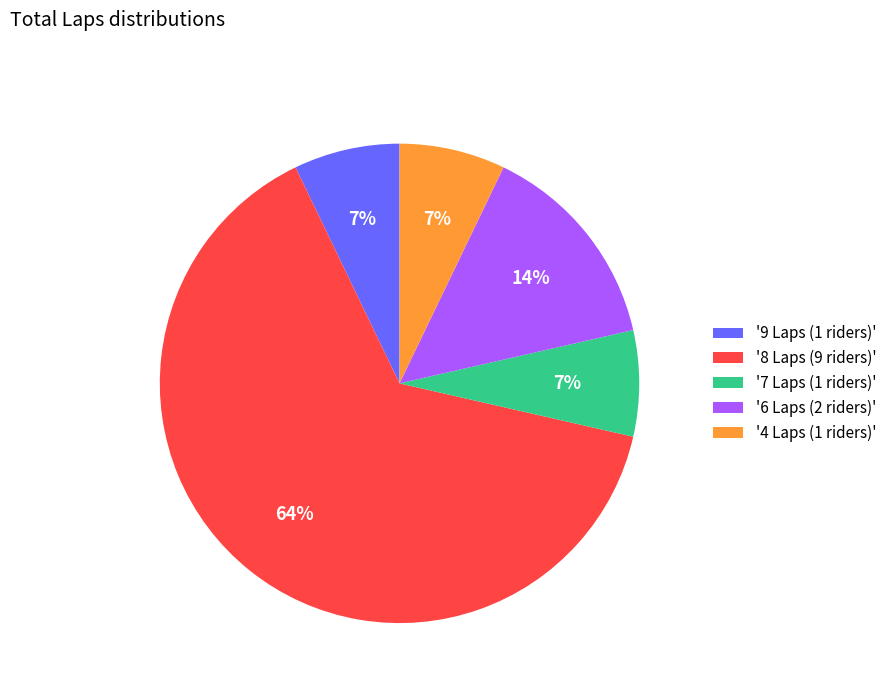

Does any single category account for the majority?

Yes